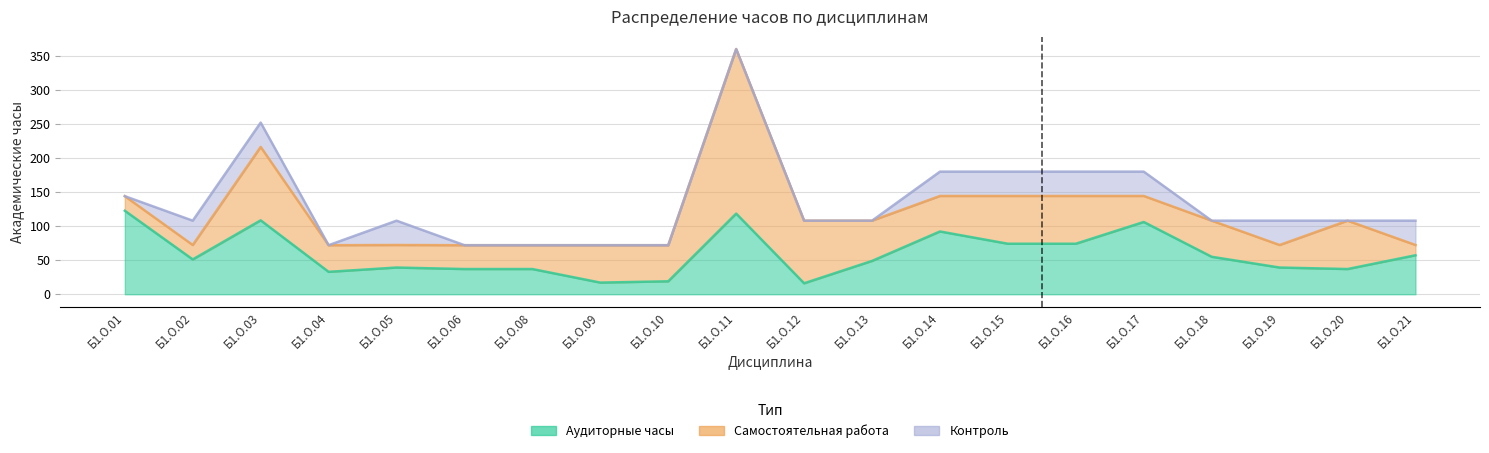

The Аудиторные часы series shows 169.3 at Б1.О.11. True or false?

False